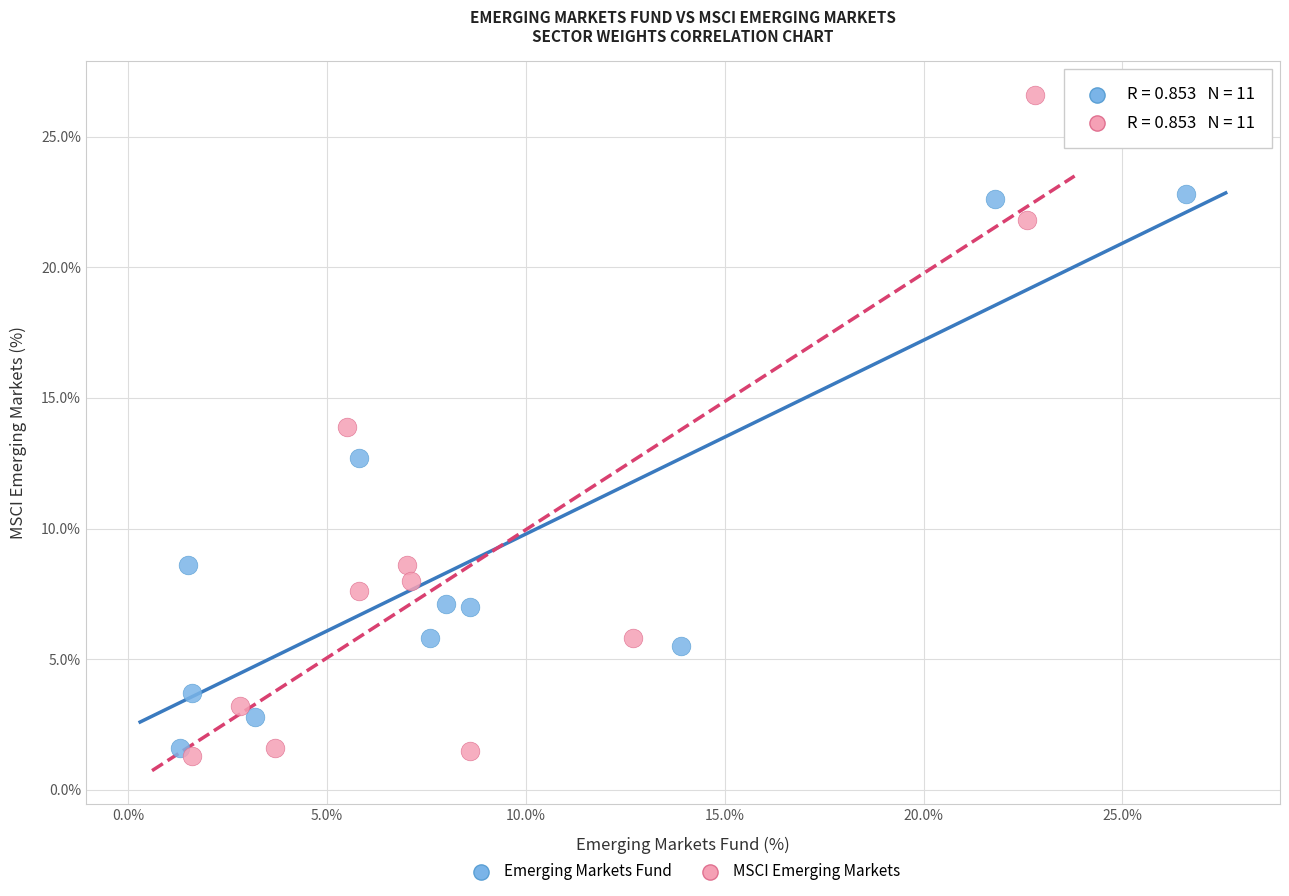

Which series reaches the minimum Y coordinate?

MSCI Emerging Markets